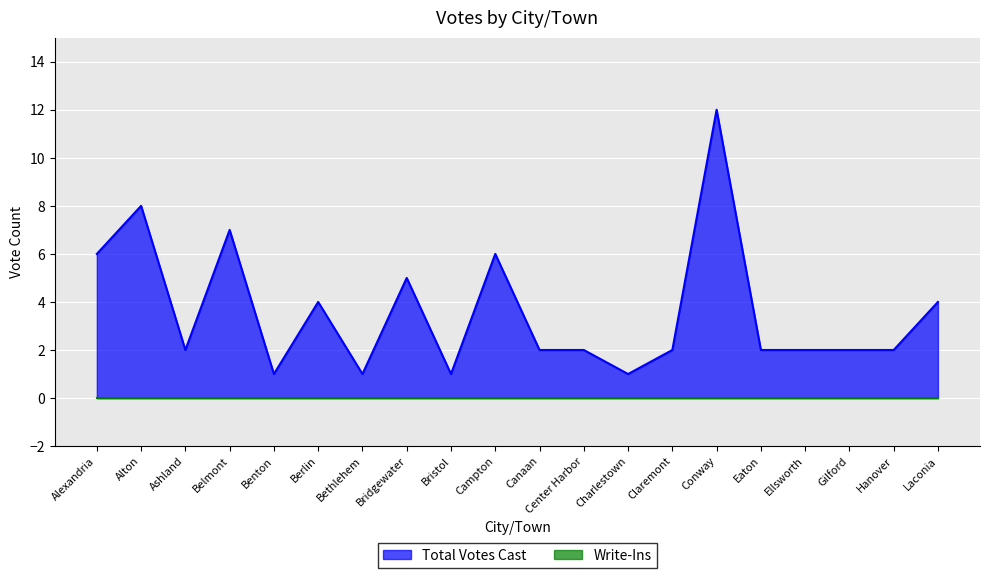

Reading left to right, what are all the values shown in this chart?

Alexandria=6	Alton=8	Ashland=2	Belmont=7	Benton=1	Berlin=4	Bethlehem=1	Bridgewater=5	Bristol=1	Campton=6	Canaan=2	Center Harbor=2	Charlestown=1	Claremont=2	Conway=12	Eaton=2	Ellsworth=2	Gilford=2	Hanover=2	Laconia=4